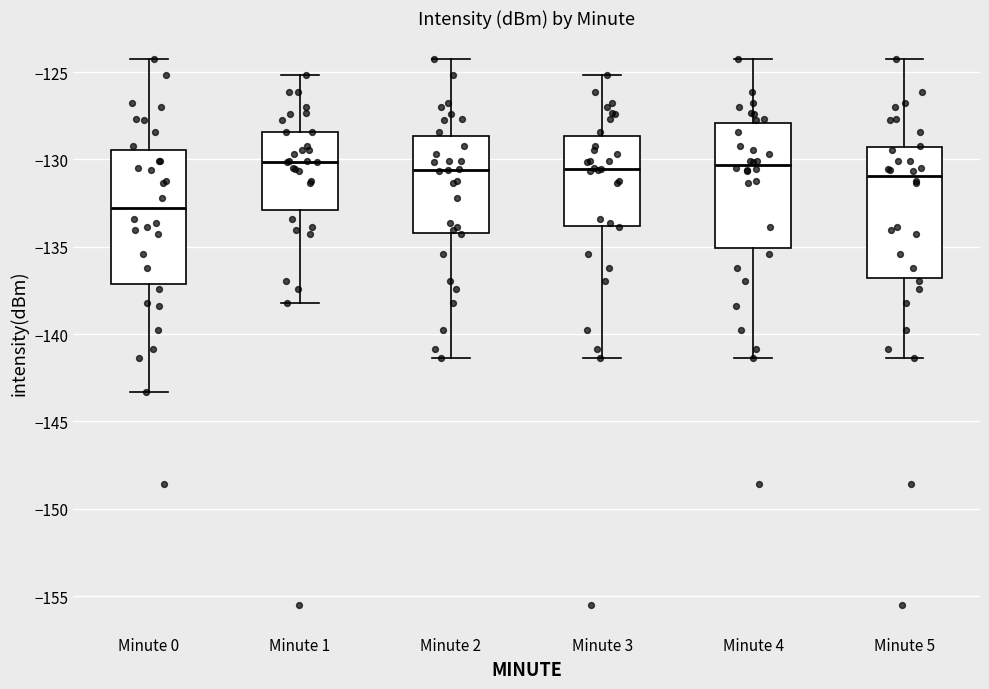

Where does the median line of the box for Minute 5 sit on the y-axis? The values are not printed on the chart, so give them approximately, as read against the axis.

-131.0